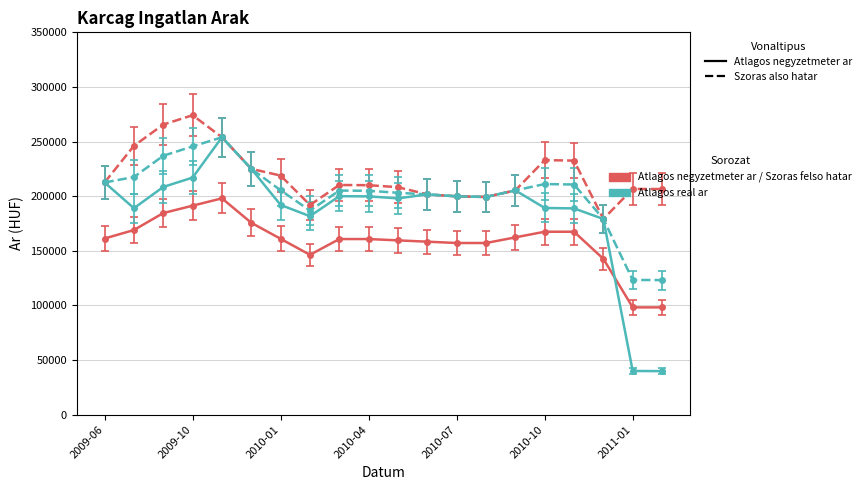

What is the minimum value shown in the chart?

39847